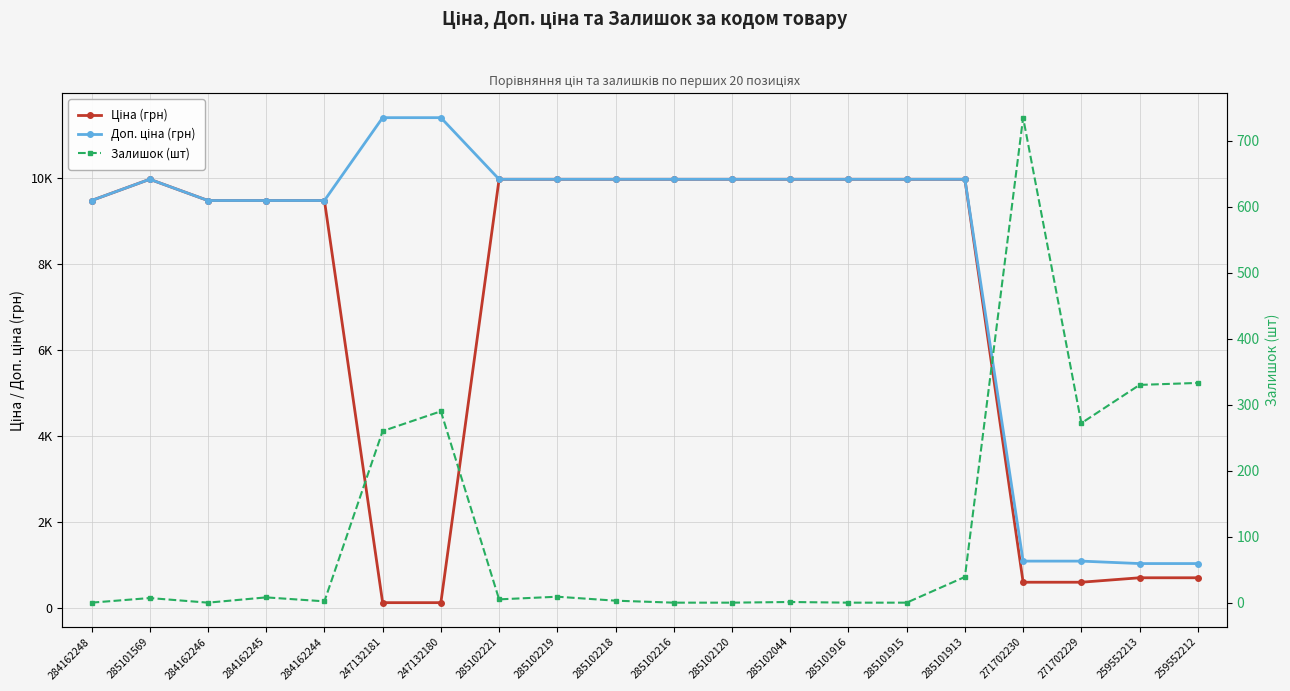

Is the value of Ціна (грн) at 284162244 greater than the value of Доп. ціна (грн) at 284162245?

No